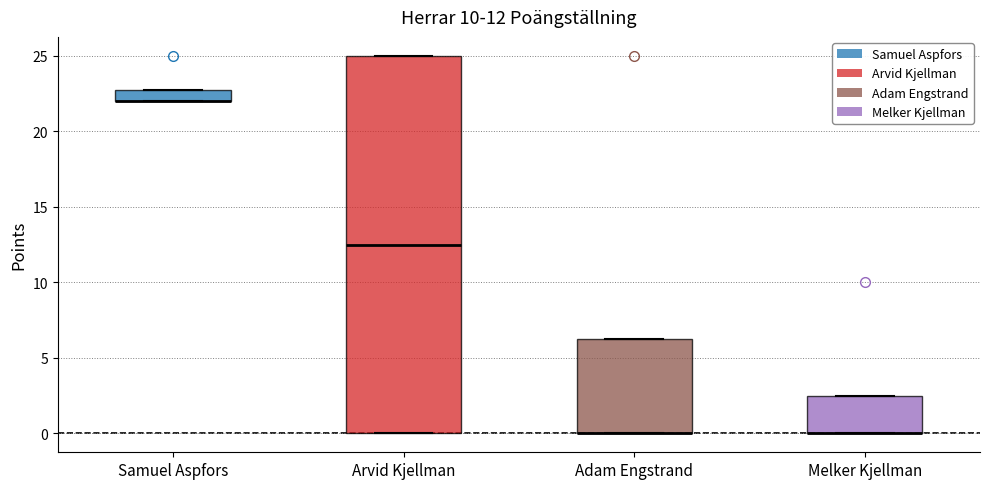

Comparing the boxes themselves (not the whiskers), which one is the tallest?

Arvid Kjellman